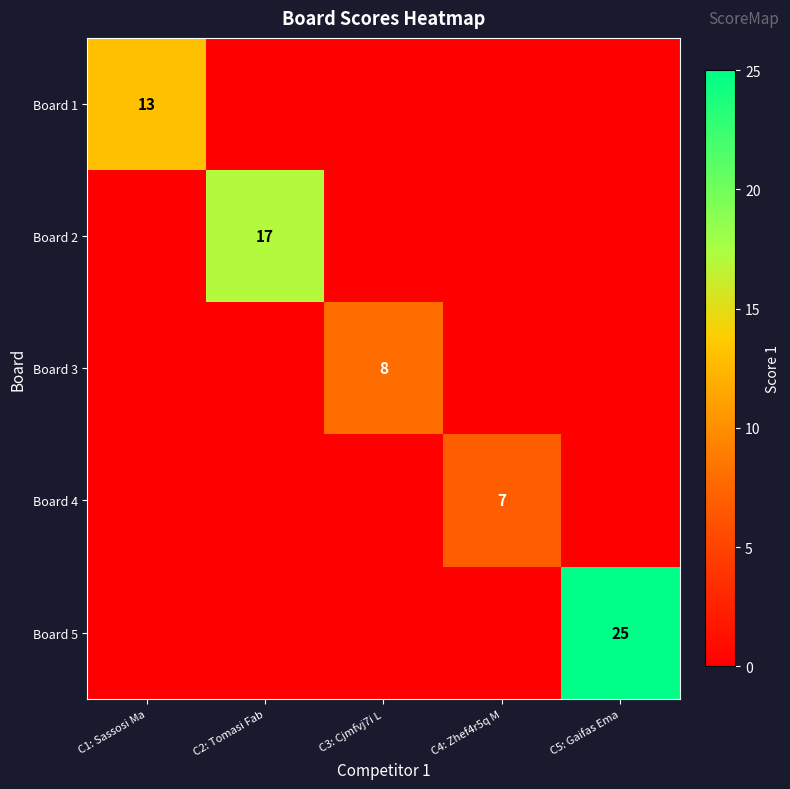

Is it true that Board 3 equals 2 at C3: Cjmfvj7i L?

False